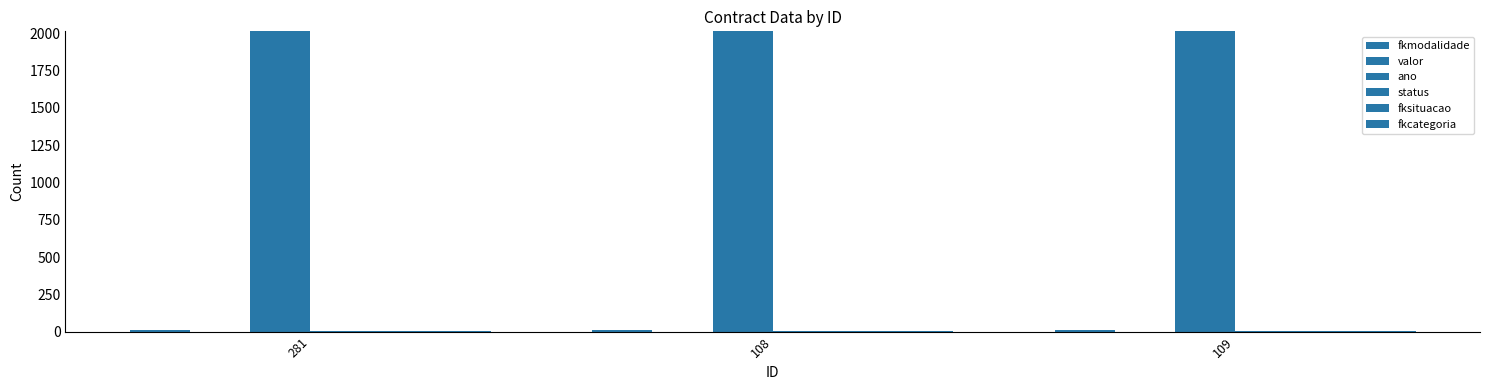

Which has a higher value, 109 or 108?

109